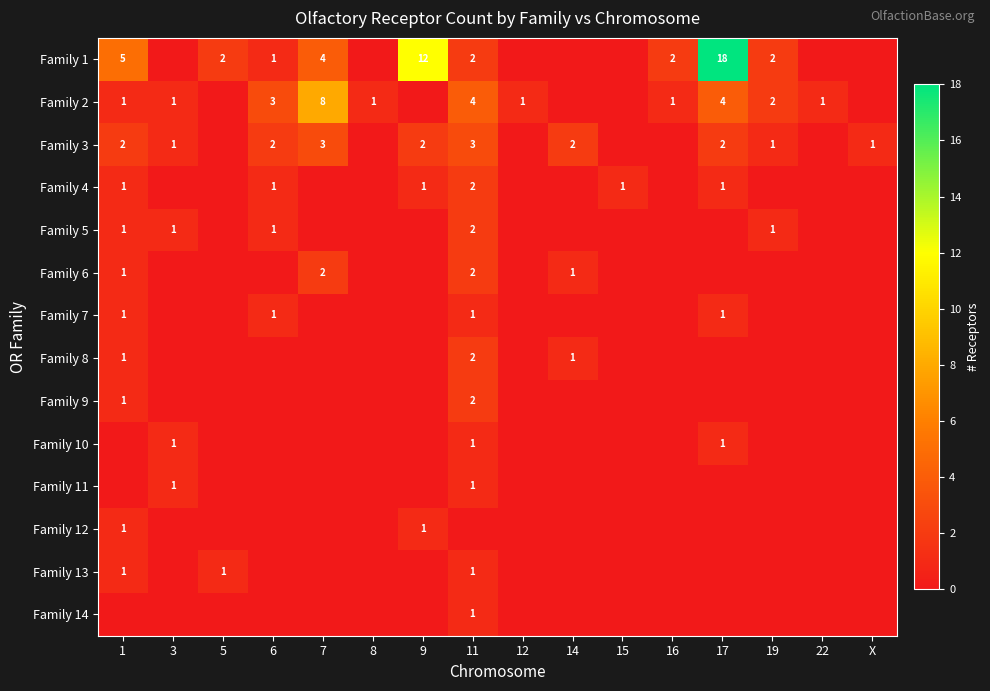

Between 16 and X, which is larger?

16